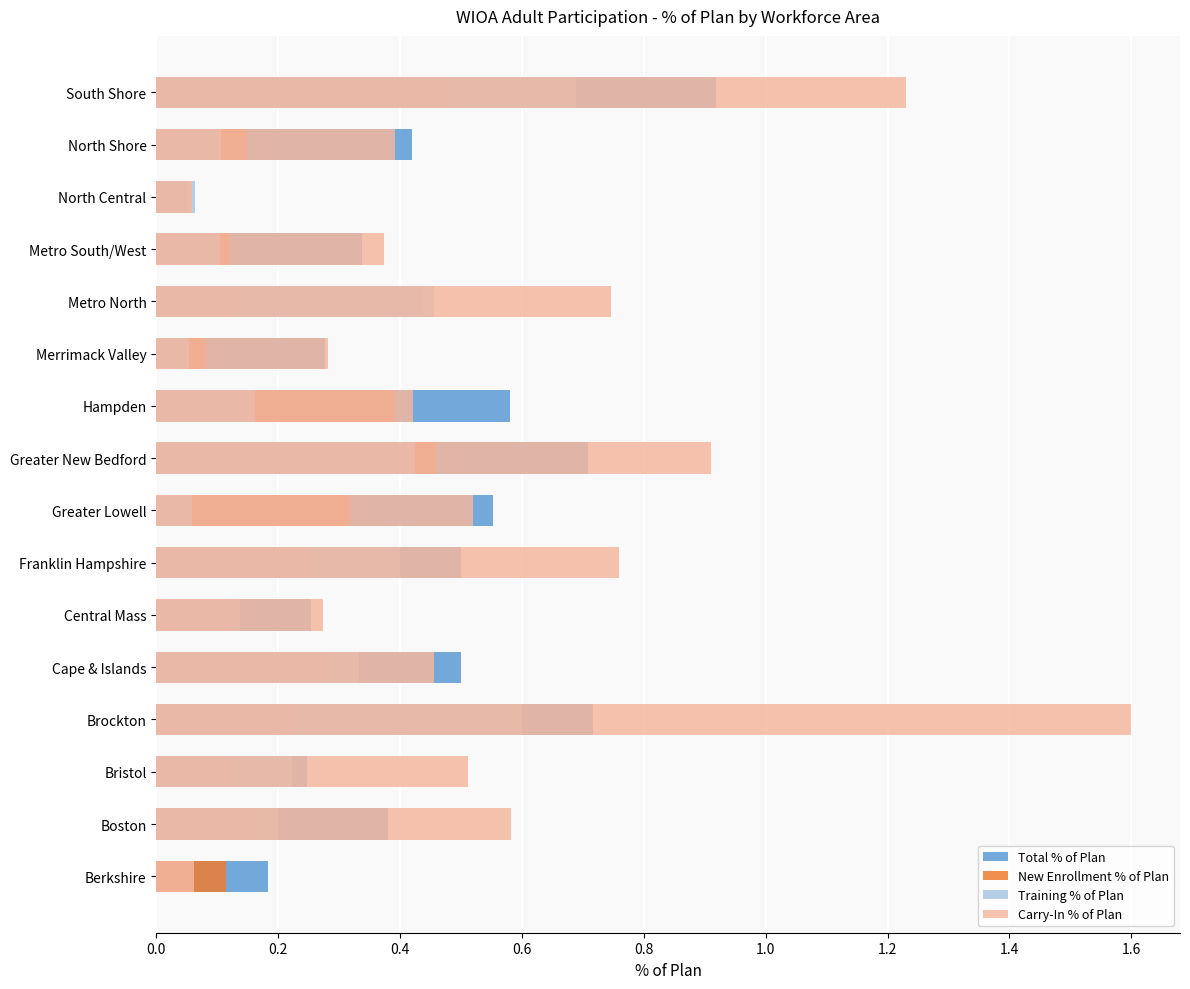

Between Merrimack Valley and Bristol, which is larger?

Merrimack Valley